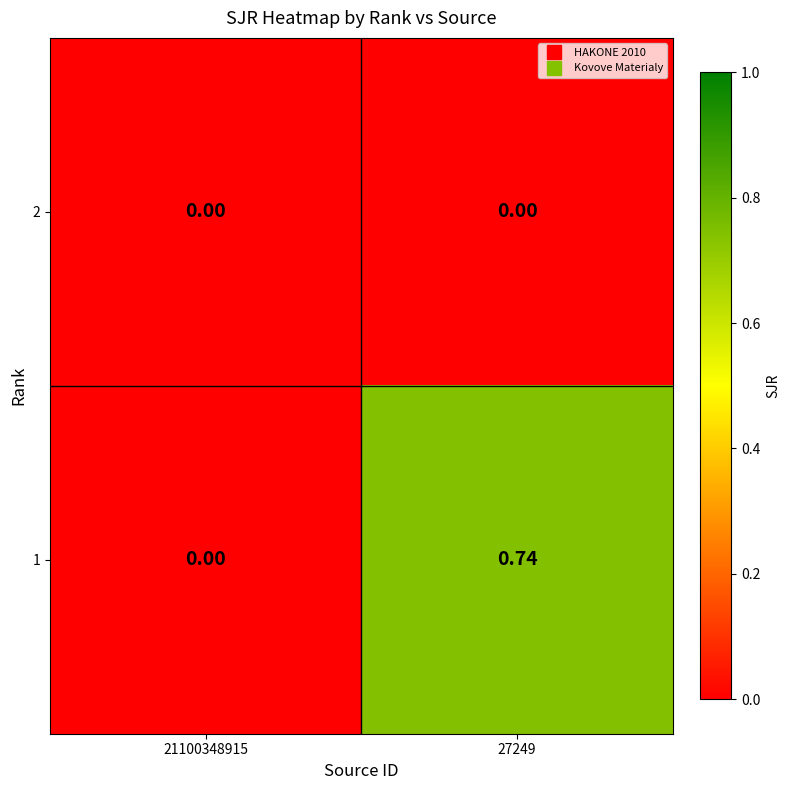

Rank the series by their average value, from highest to lowest.

1, 2